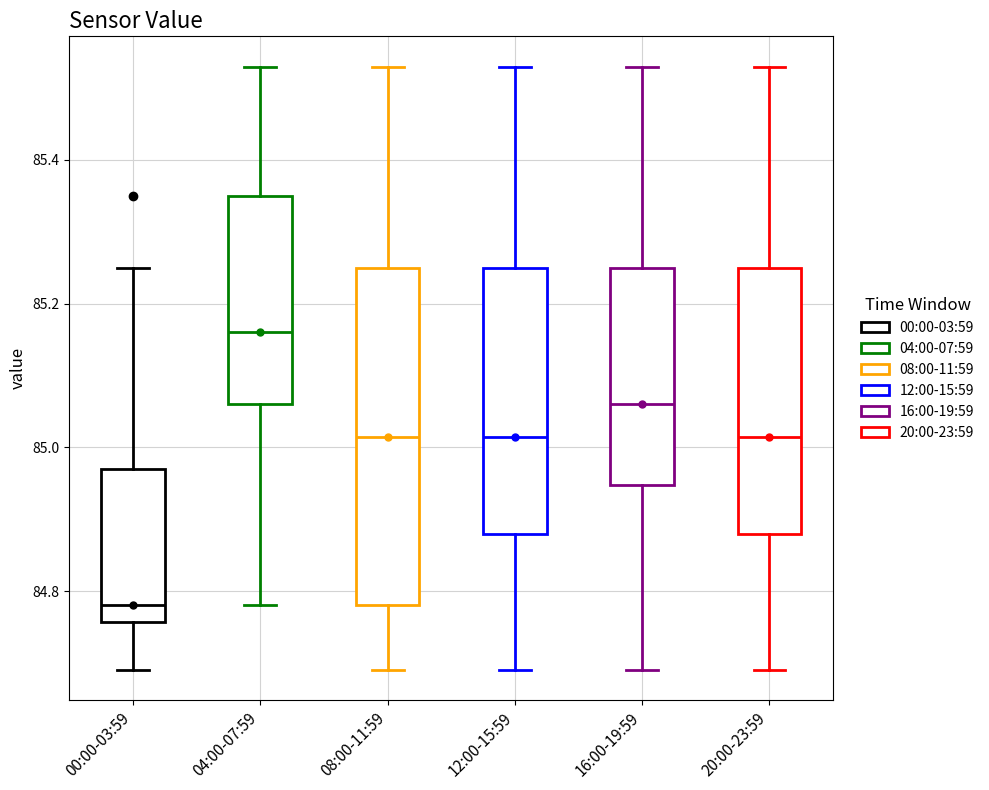

Where does the upper whisker of the box for 16:00-19:59 end on the y-axis? The values are not printed on the chart, so give them approximately, as read against the axis.

85.54